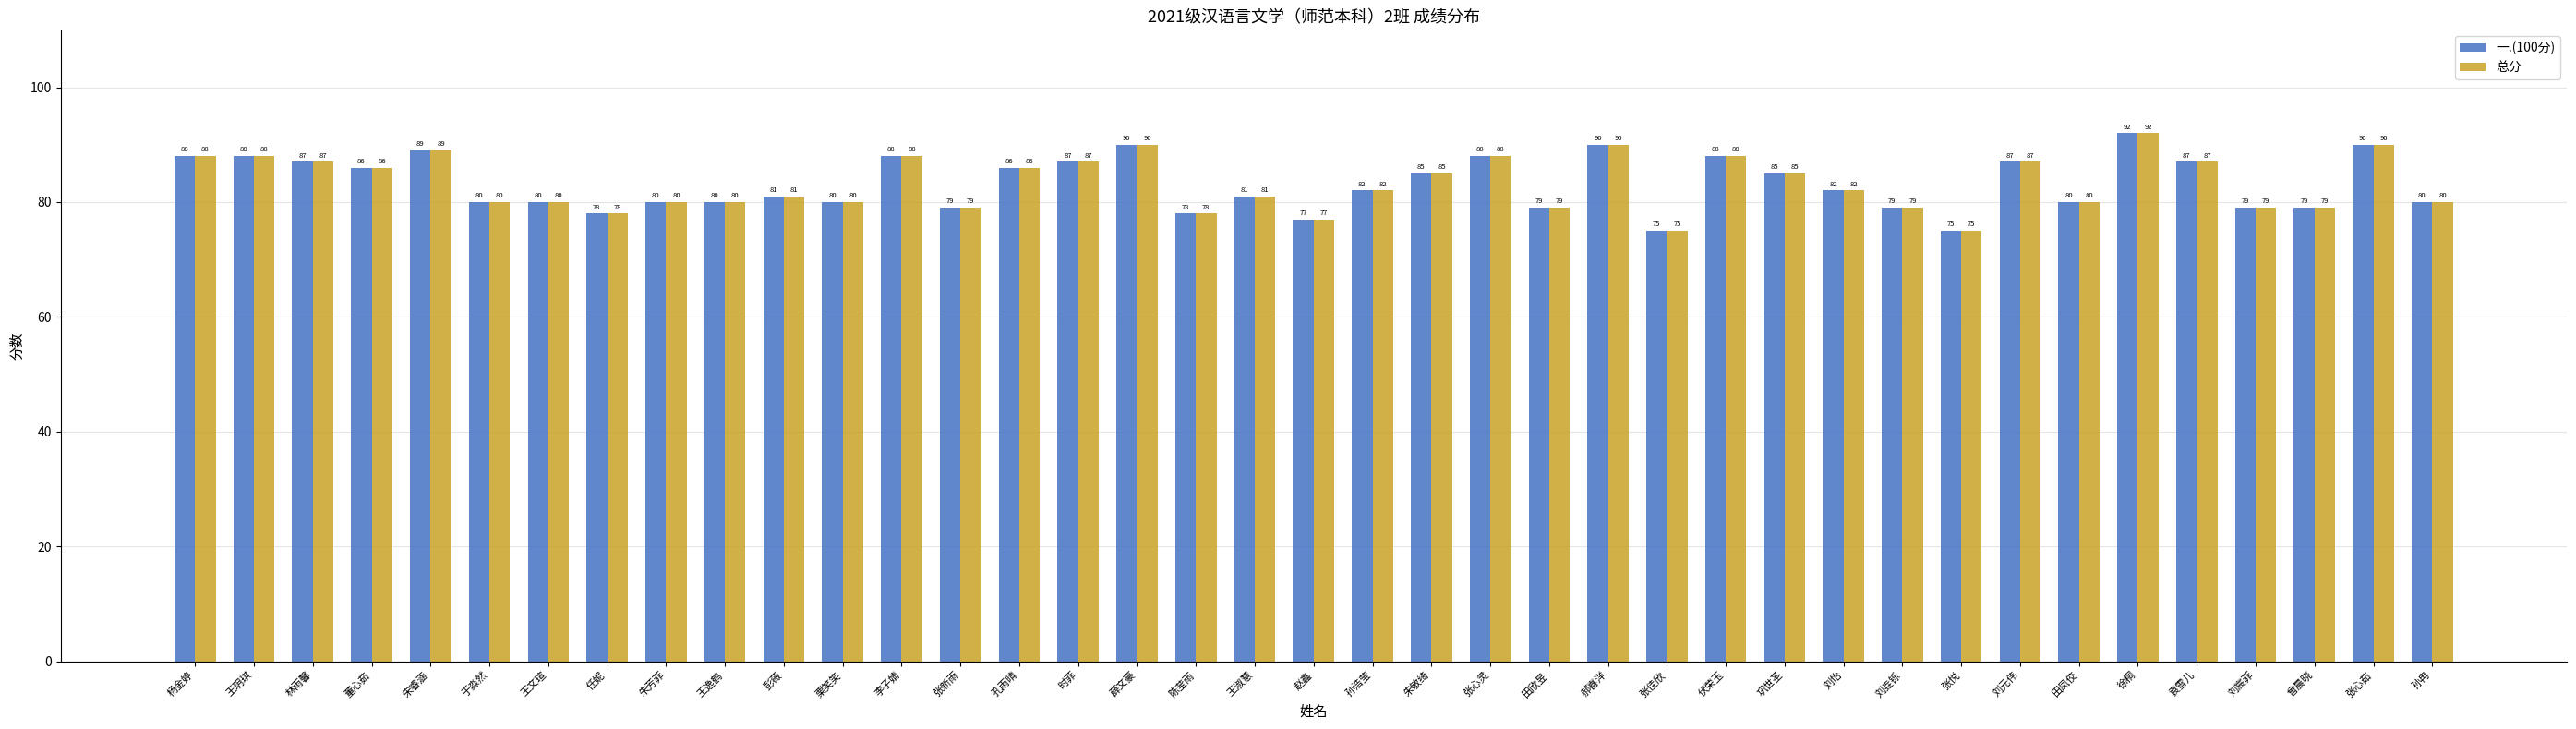

How many data points does each series have?

39